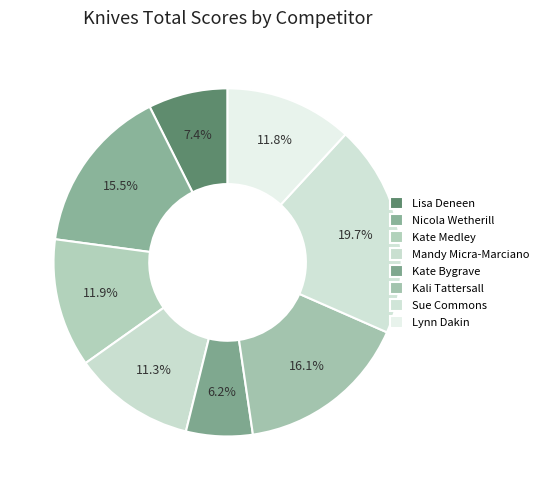

Is it true that Lynn Dakin is 1% of the pie?

False